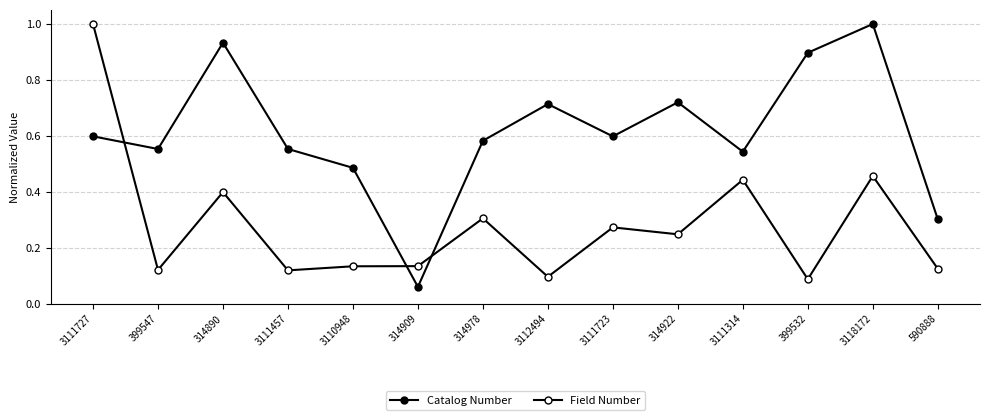

Reading left to right, extract all data points from this chart.

Catalog Number: 3111727=0.6	399547=0.6	314890=0.9	3111457=0.6	3110948=0.5	314909=0.1	314978=0.6	3112494=0.7	3111723=0.6	314922=0.7	3111314=0.5	399532=0.9	3118172=1.0	590888=0.3
Field Number: 3111727=1.0	399547=0.1	314890=0.4	3111457=0.1	3110948=0.1	314909=0.1	314978=0.3	3112494=0.1	3111723=0.3	314922=0.2	3111314=0.4	399532=0.1	3118172=0.5	590888=0.1